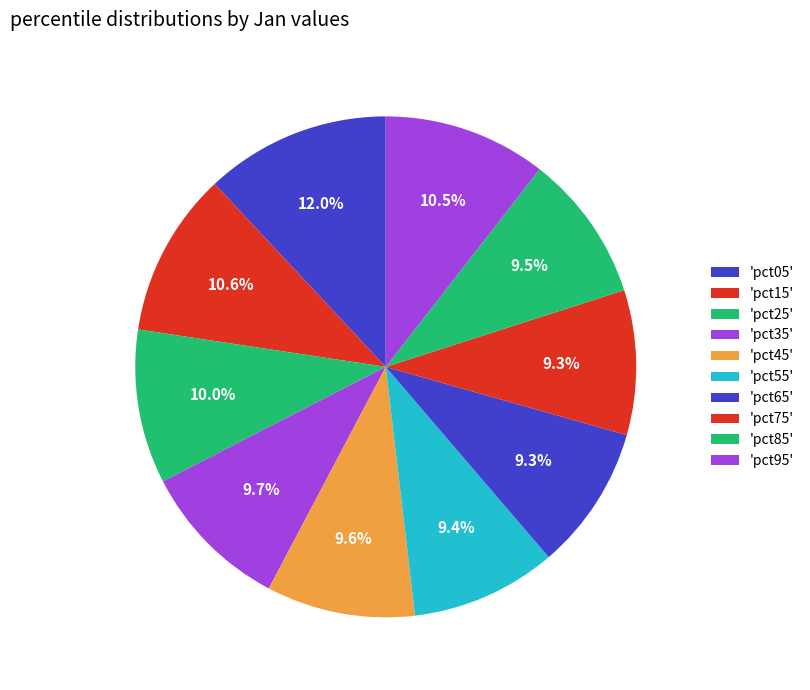

How many segments does this pie chart have?

10